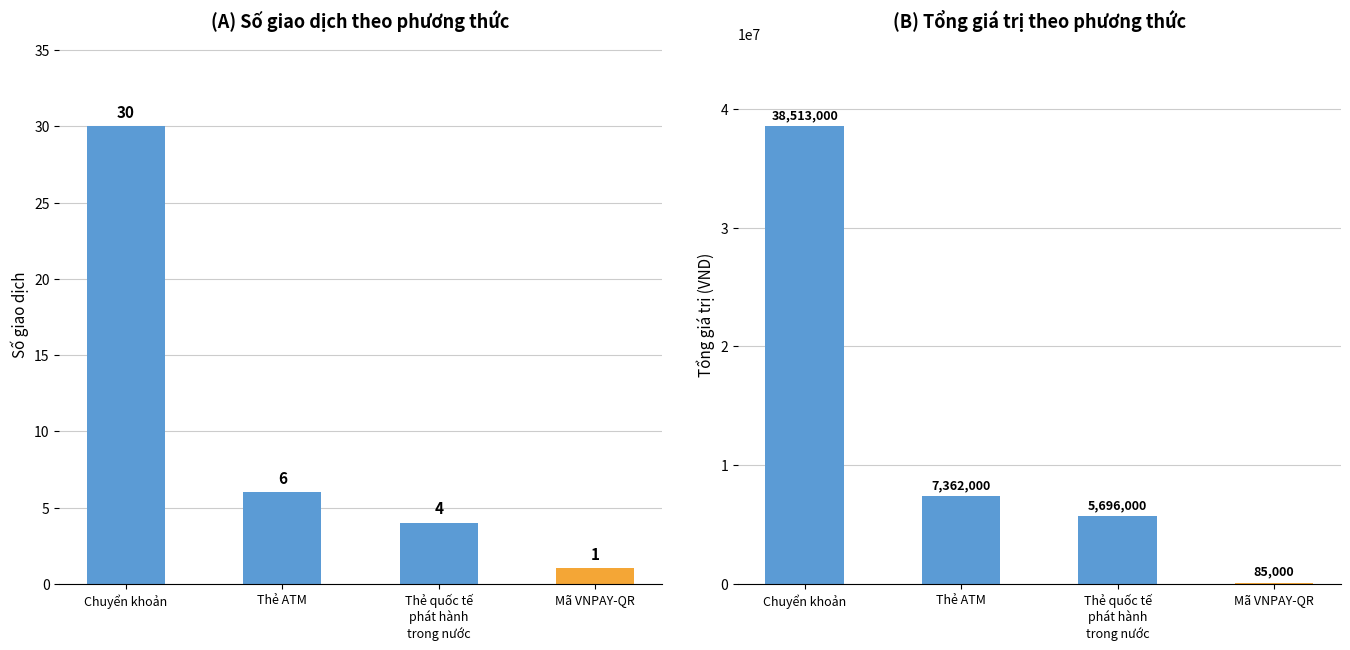

Is the value of Tổng giá trị at Mã VNPAY-QR greater than the value of Số giao dịch at Thẻ ATM?

Yes